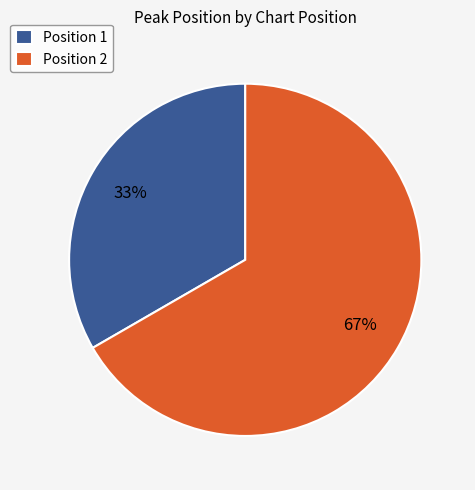

How many slices are in this pie chart?

2